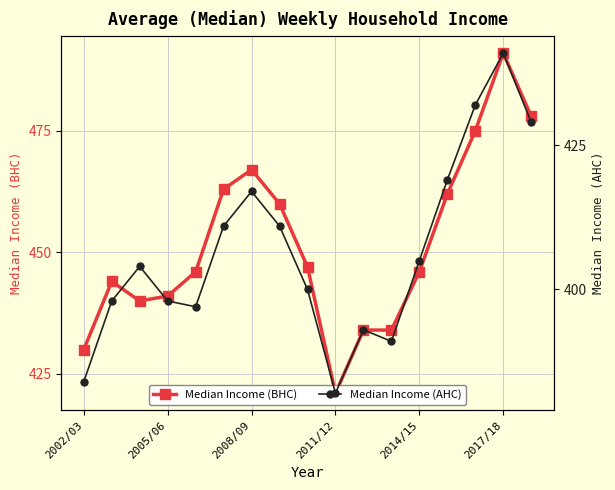

What is the sum of all Median Income (AHC) values?

6912